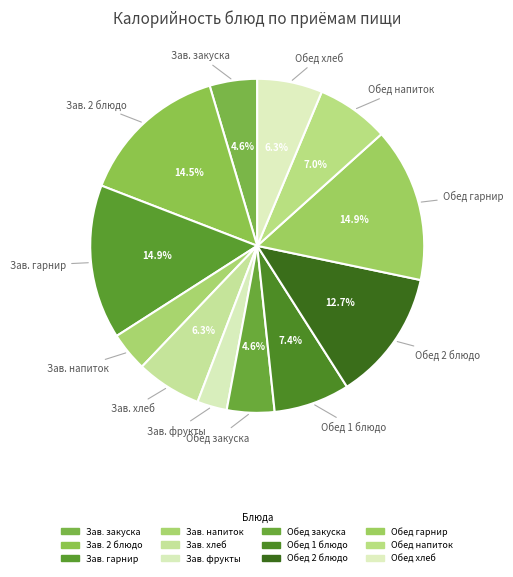

Rank the categories by value from highest to lowest.

Завтрак гарнир, Обед гарнир, Завтрак 2 блюдо, Обед 2 блюдо, Обед 1 блюдо, Обед напиток, Завтрак хлеб черн., Обед хлеб черн., Завтрак закуска, Обед закуска, Завтрак гор.напиток, Завтрак фрукты